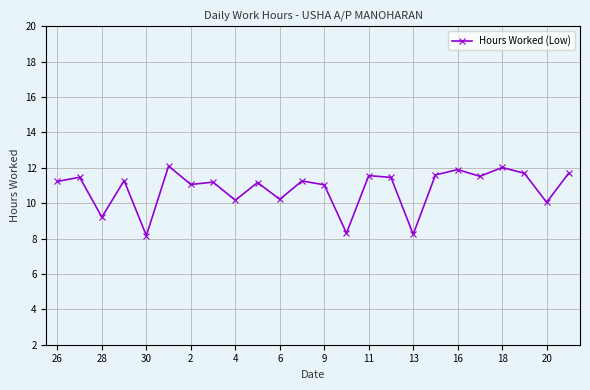

What is the maximum value shown in the chart?

12.1